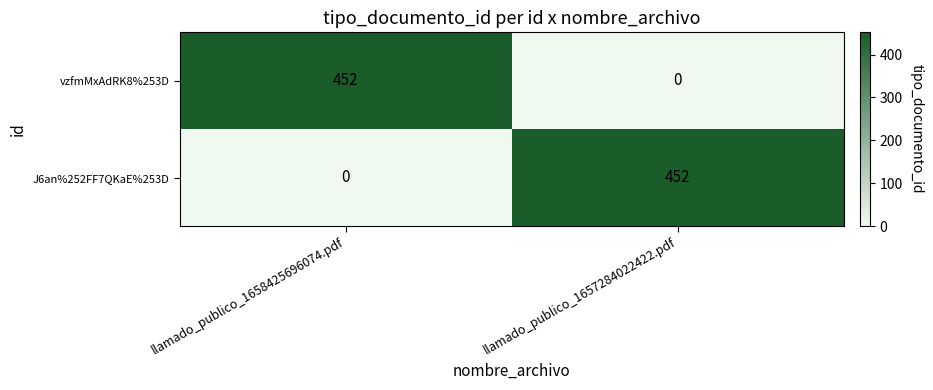

What is the difference between the highest and lowest values at llamado_publico_1658425696074.pdf?

452